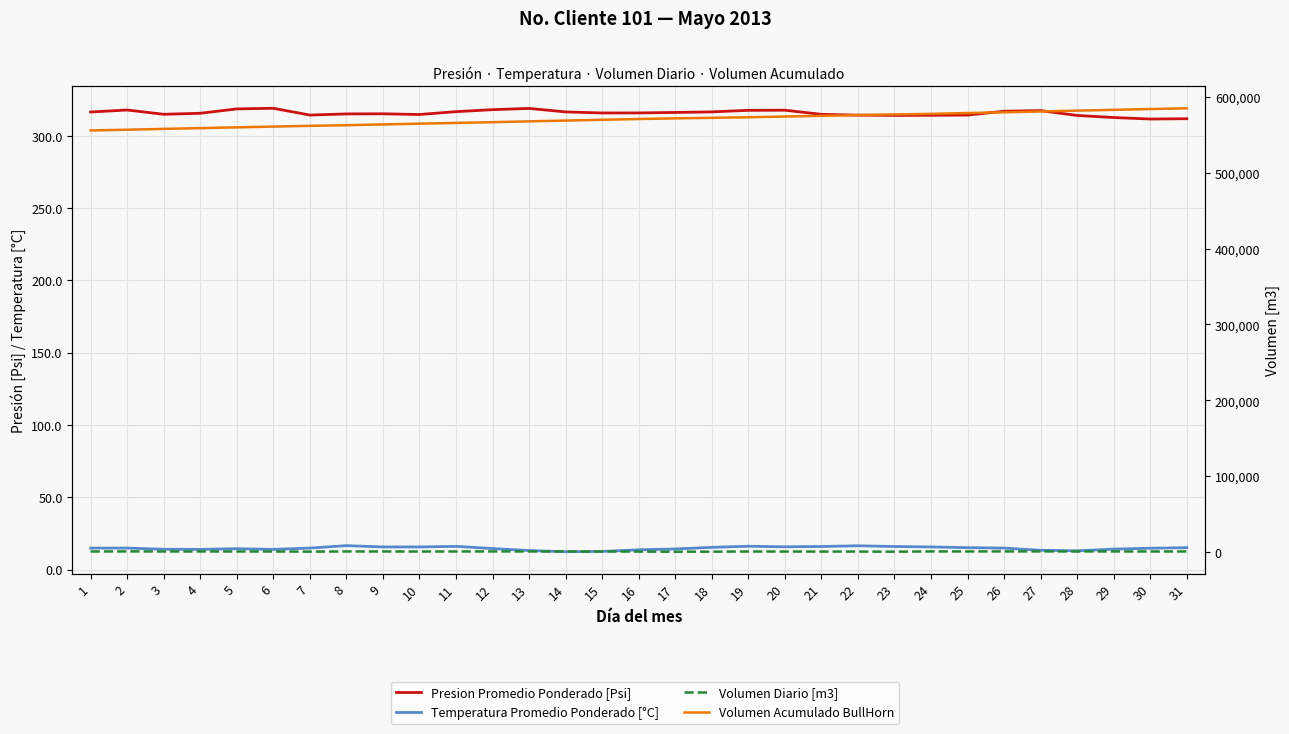

At which label is Volumen Diario [m3] closest to 894?

22